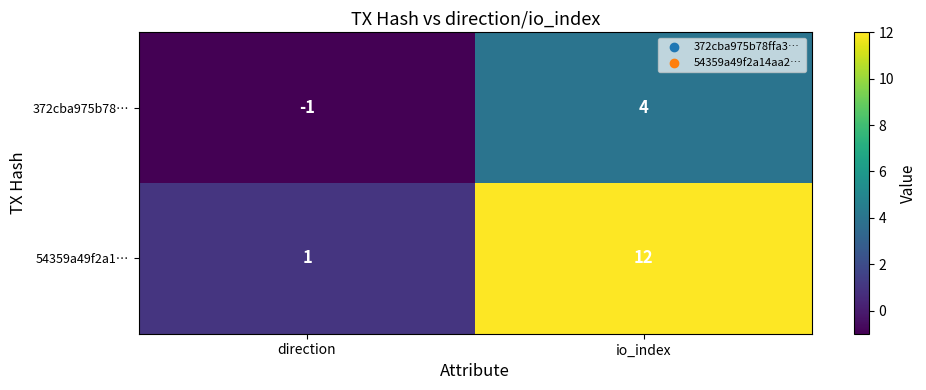

List the series in order of their peak value, lowest first.

372cba975b78…, 54359a49f2a1…